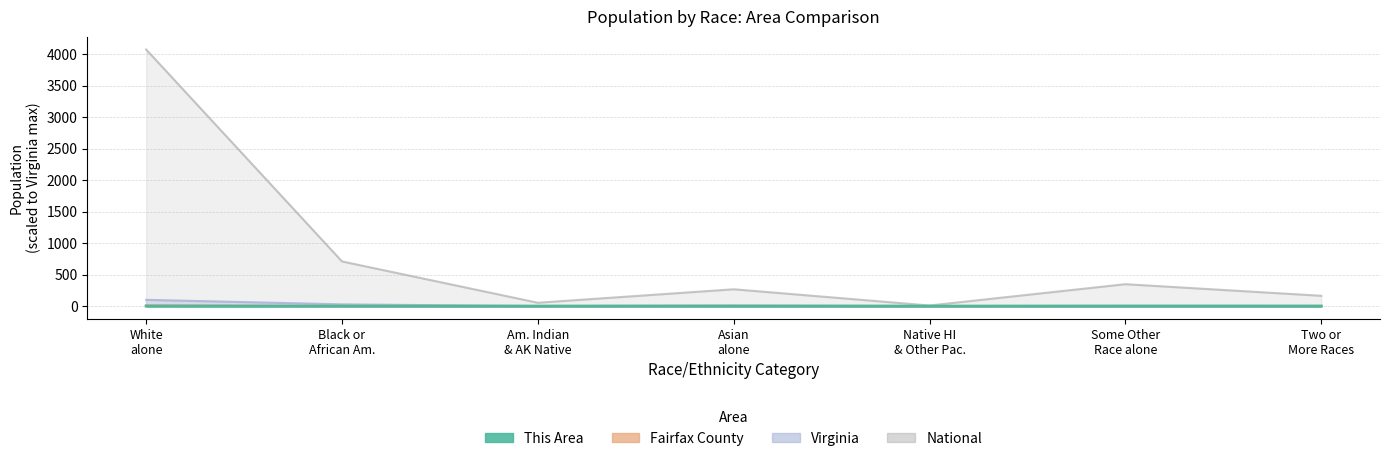

True or false: Fairfax County and National cross at least once.

False